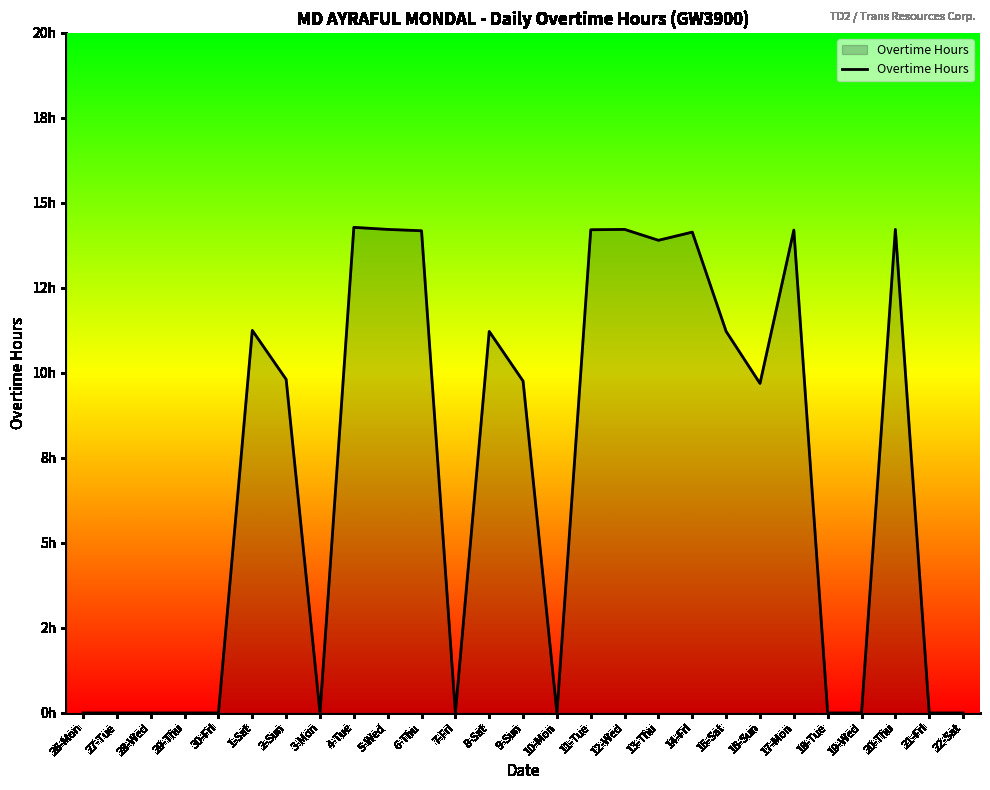

The chart shows a value of 0.0 at 27-Tue. True or false?

True